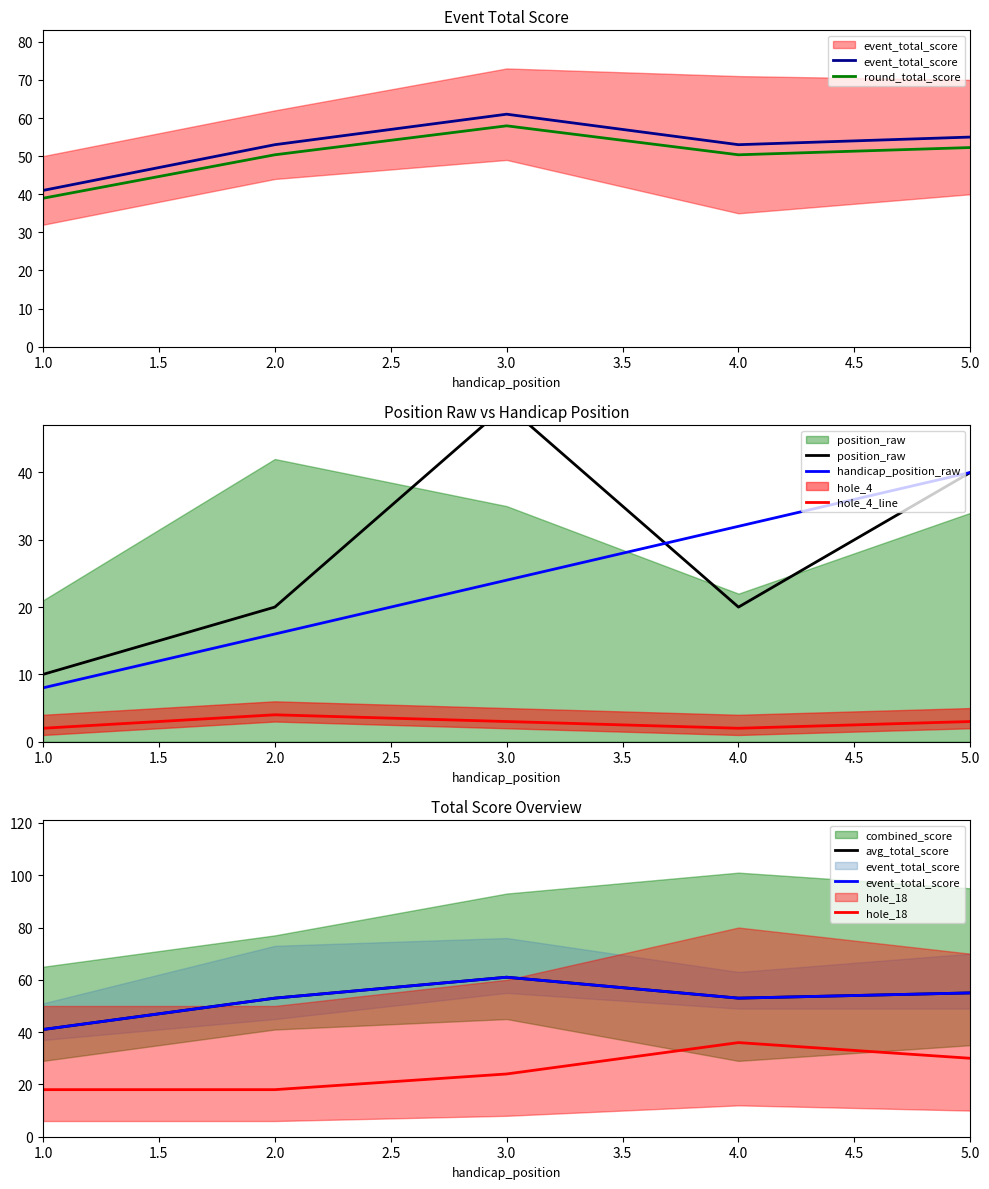

How many data points does each series have?

5